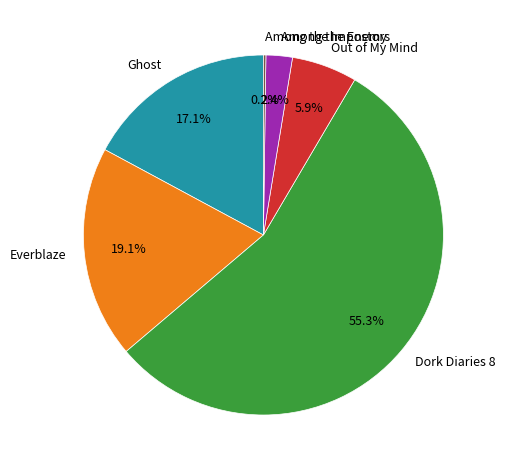

The Out of My Mind slice represents 6% of the pie. True or false?

True